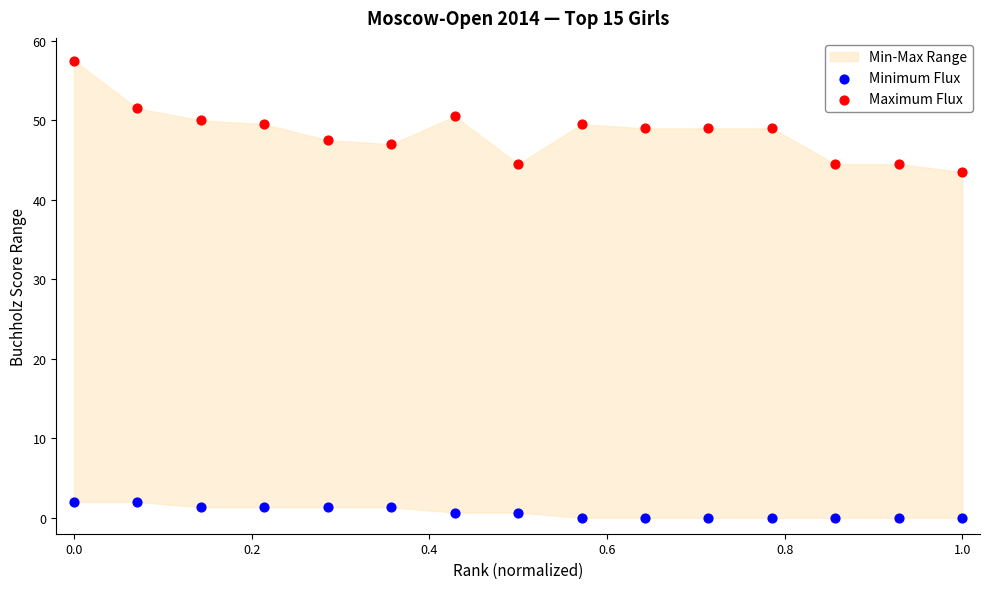

Across all series, what Y value is closest to 28?

43.5